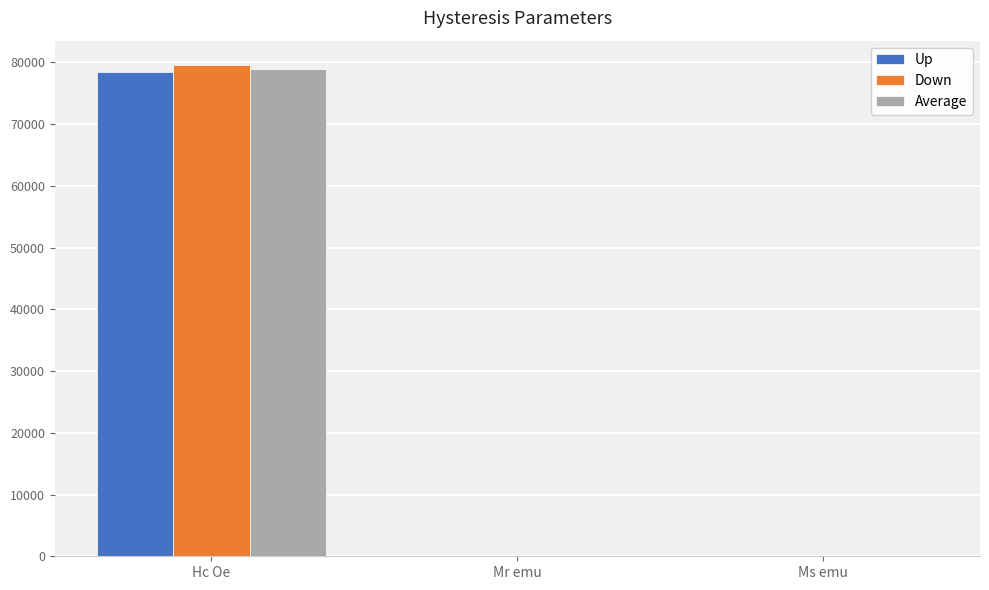

True or false: Average has a value of 11.1 at Ms emu.

True